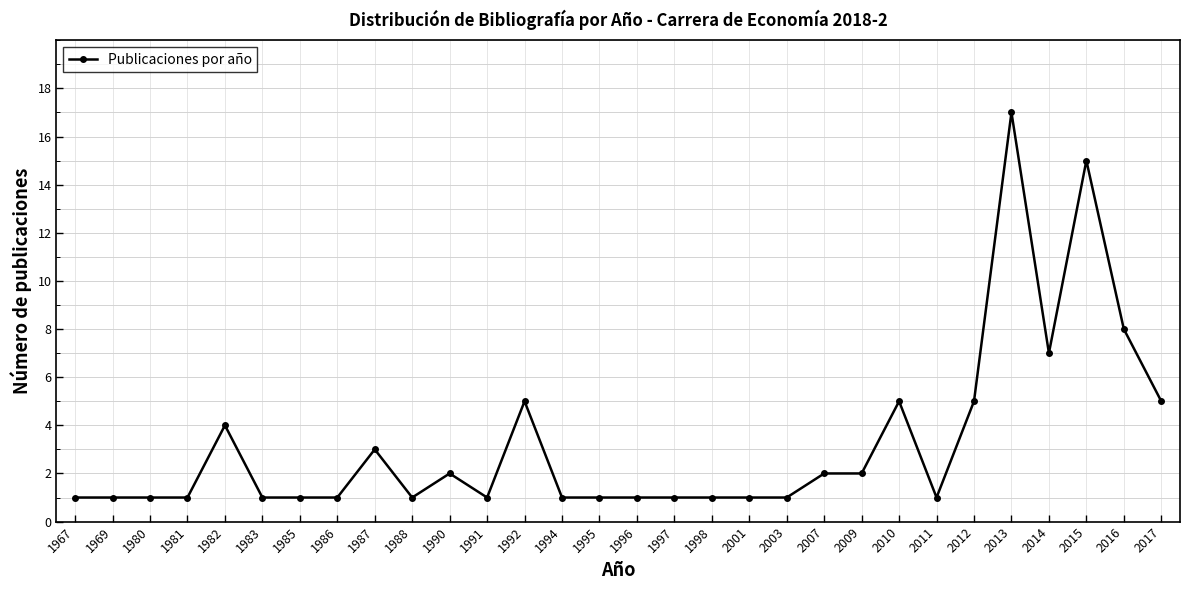

What is the value of the 9th point from the left?

3